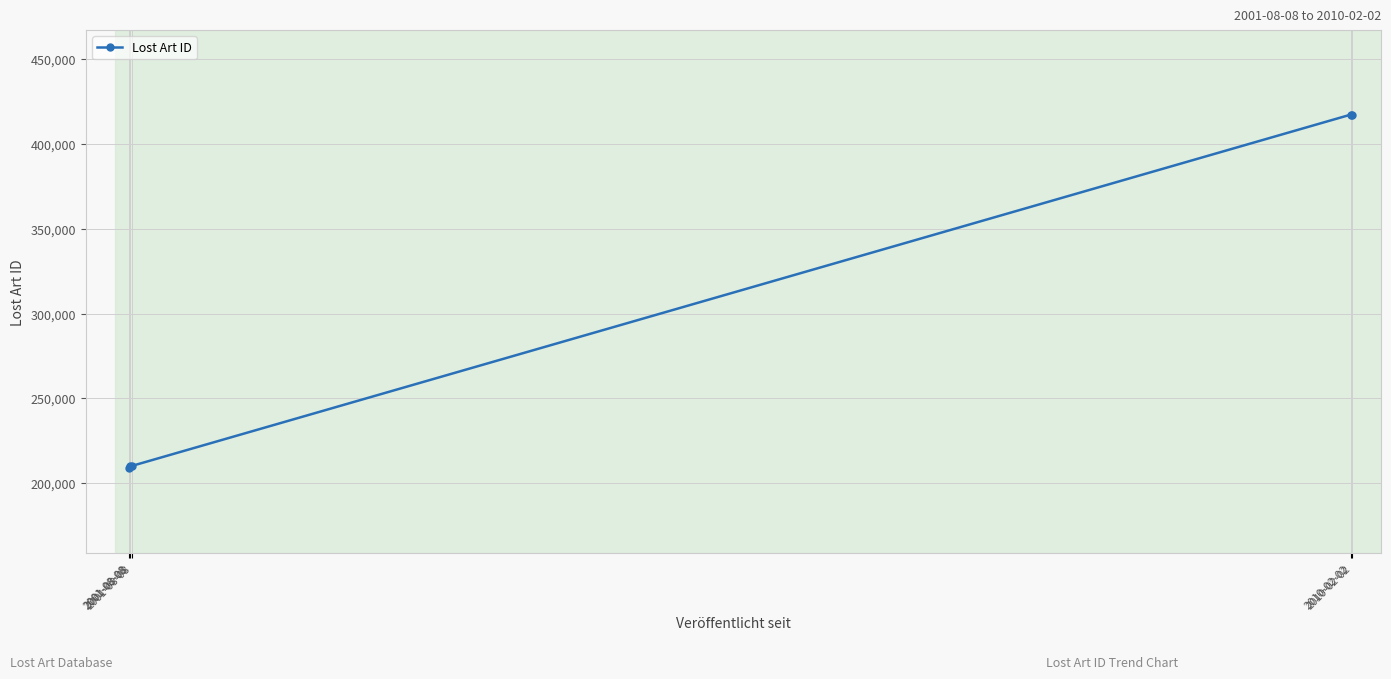

How many data points are less than 210192?

2